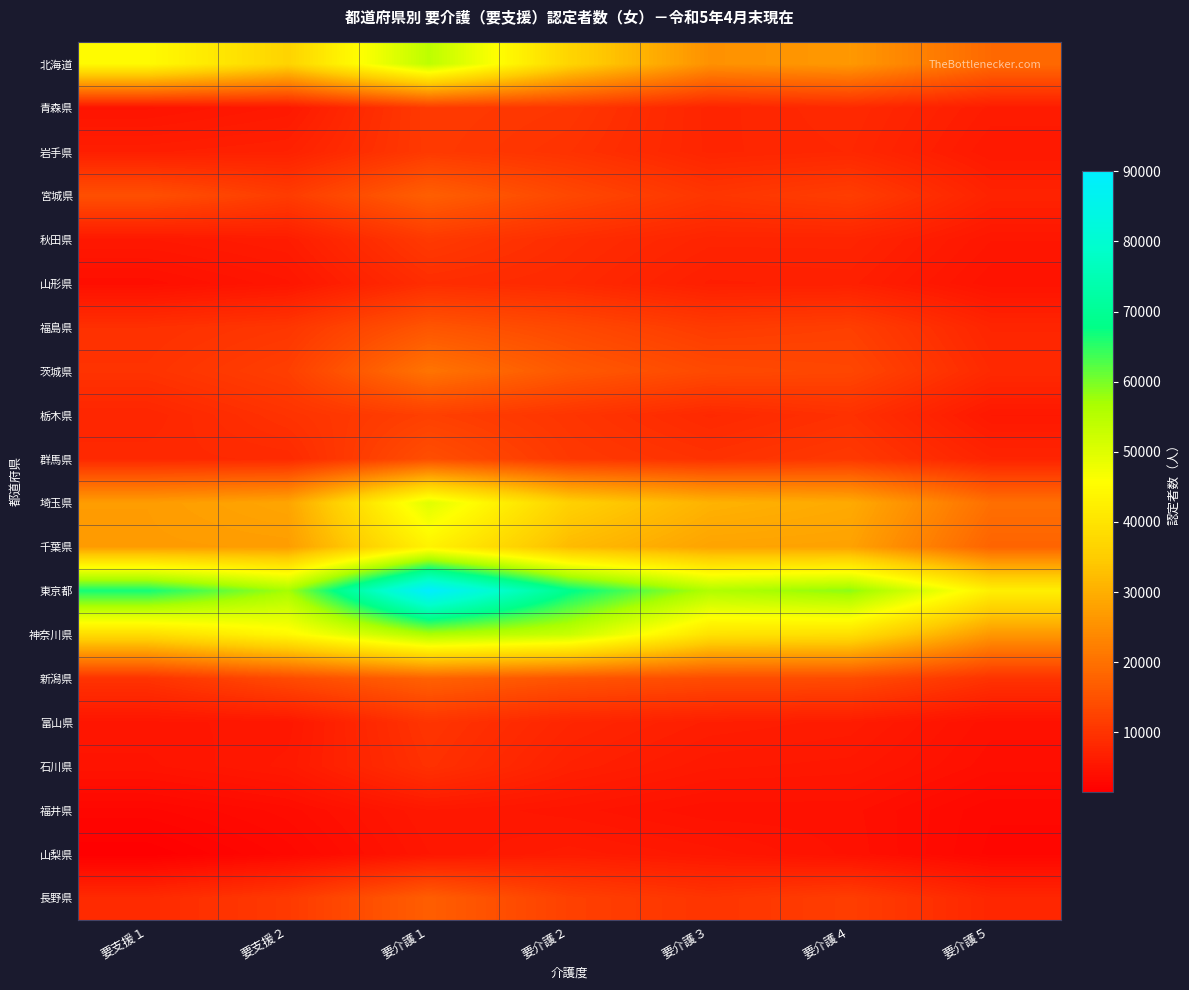

Which category has the lowest value across all series?

要支援１